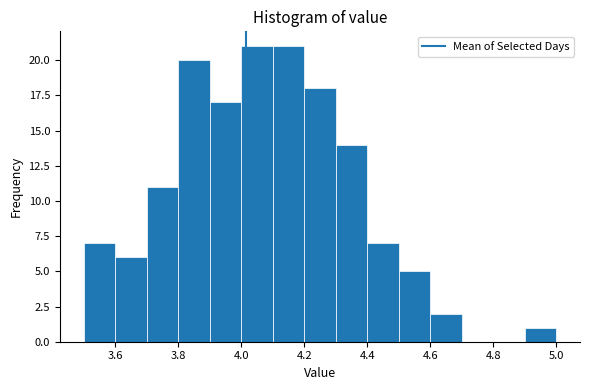

Reading left to right, transcribe this chart: for each bar, give the range it covers on the x-axis and its height. The values are not printed on the chart, so give them approximately, as read against the axis.

3.5 to 3.6: 7
3.6 to 3.7: 6
3.7 to 3.8: 11
3.8 to 3.9: 20
3.9 to 4.0: 17
4.0 to 4.1: 21
4.1 to 4.2: 21
4.2 to 4.3: 18
4.3 to 4.4: 14
4.4 to 4.5: 7
4.5 to 4.6: 5
4.6 to 4.7: 2
4.7 to 4.8: 0
4.8 to 4.9: 0
4.9 to 5.0: 1